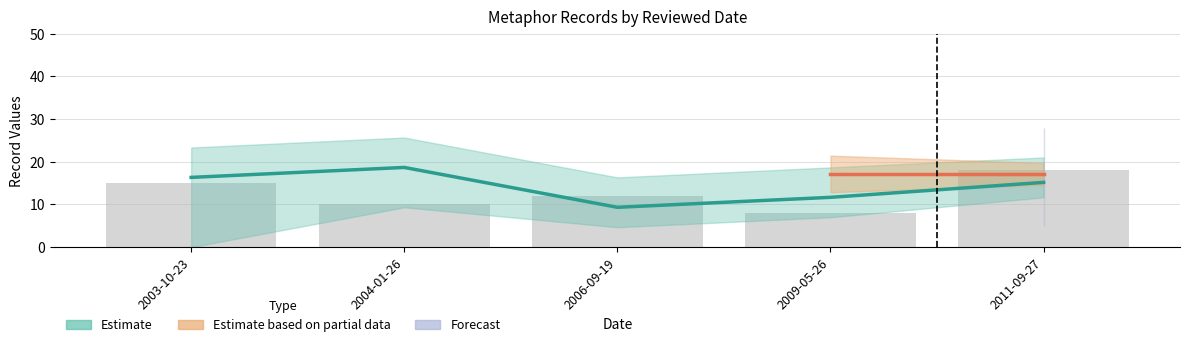

The chart shows a value of 28.4 at 2004-01-26. True or false?

False